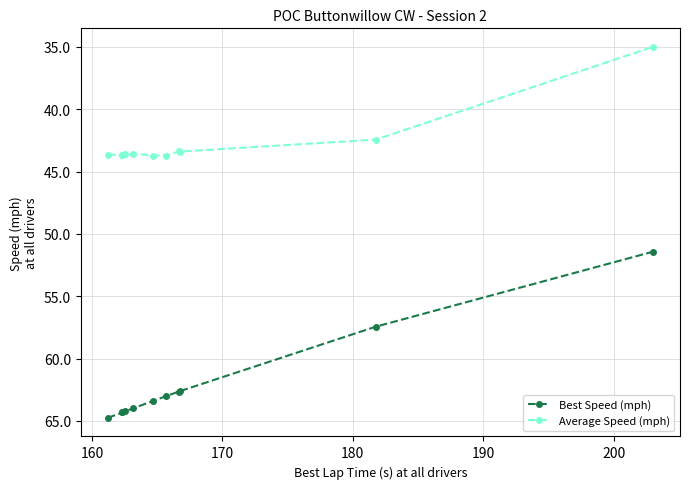

What is the value of the Average Speed (mph) point at the 9th from the left?

43.4